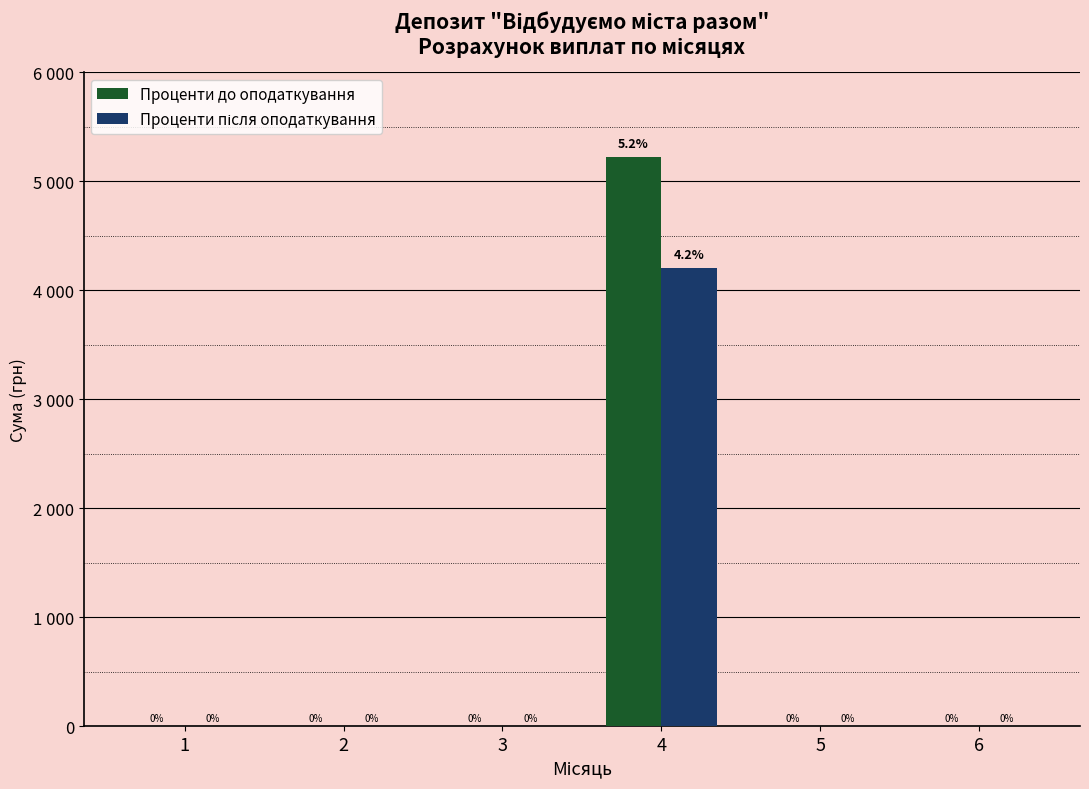

Are the bars horizontal?

No